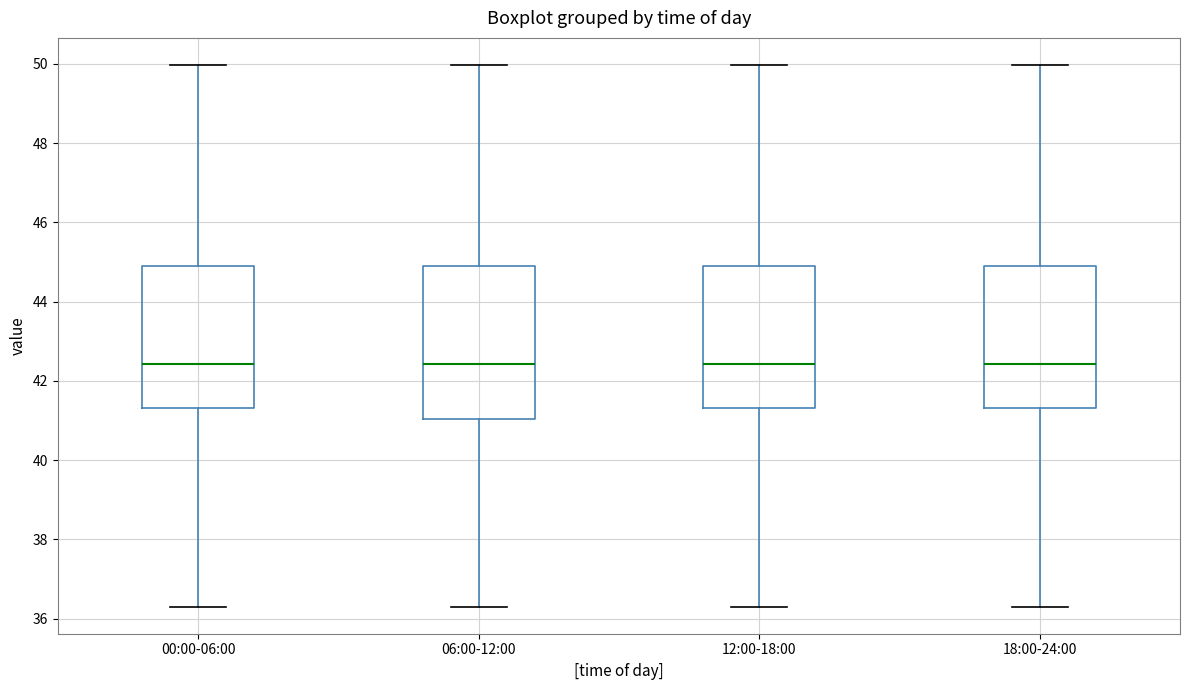

Reading left to right, read every box against the y-axis: the position of its median line, the range the box covers, and the ends of its whiskers. The values are not printed on the chart, so give them approximately, as read against the axis.

00:00-06:00: median 42.4, box 41.4 to 45.0, whiskers 36.4 to 50.0
06:00-12:00: median 42.4, box 41.0 to 45.0, whiskers 36.4 to 50.0
12:00-18:00: median 42.4, box 41.4 to 45.0, whiskers 36.4 to 50.0
18:00-24:00: median 42.4, box 41.4 to 45.0, whiskers 36.4 to 50.0